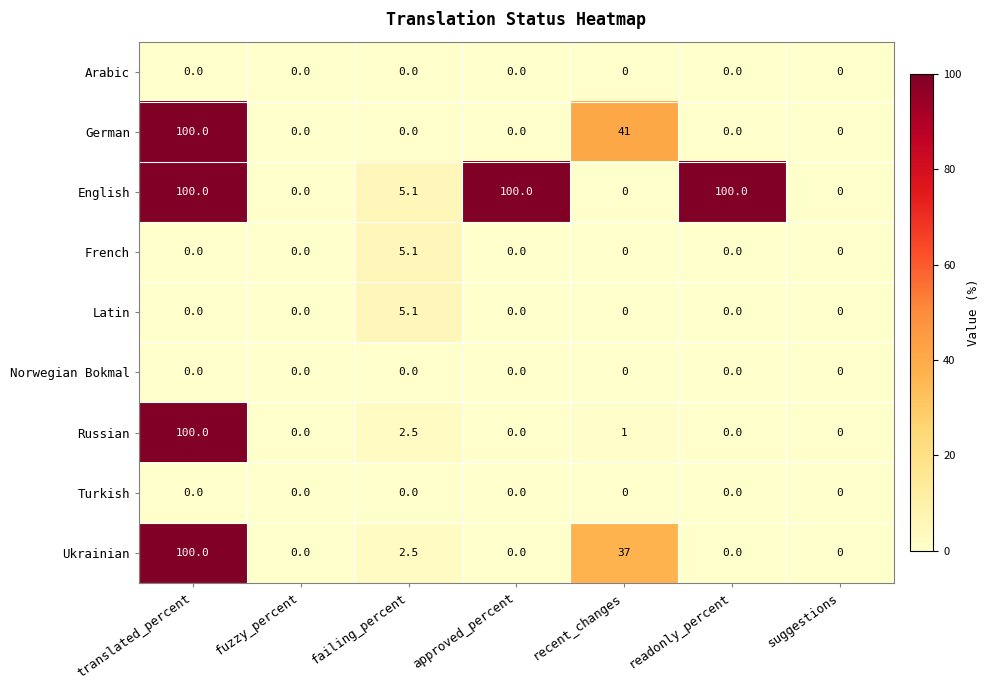

The Russian series shows 45.6 at translated_percent. True or false?

False